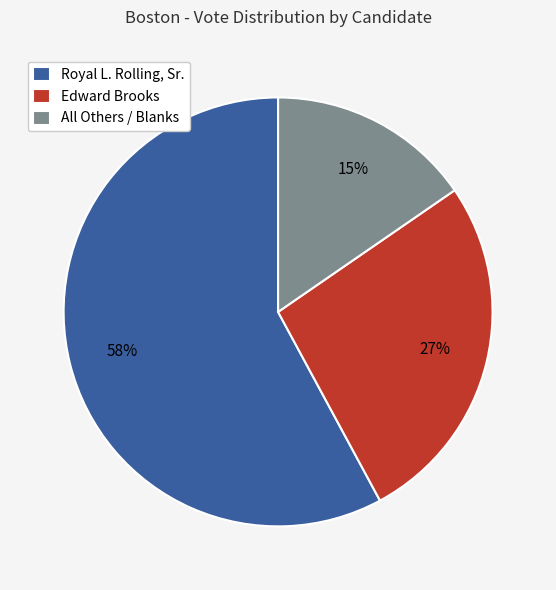

The Edward Brooks slice represents 27% of the pie. True or false?

True